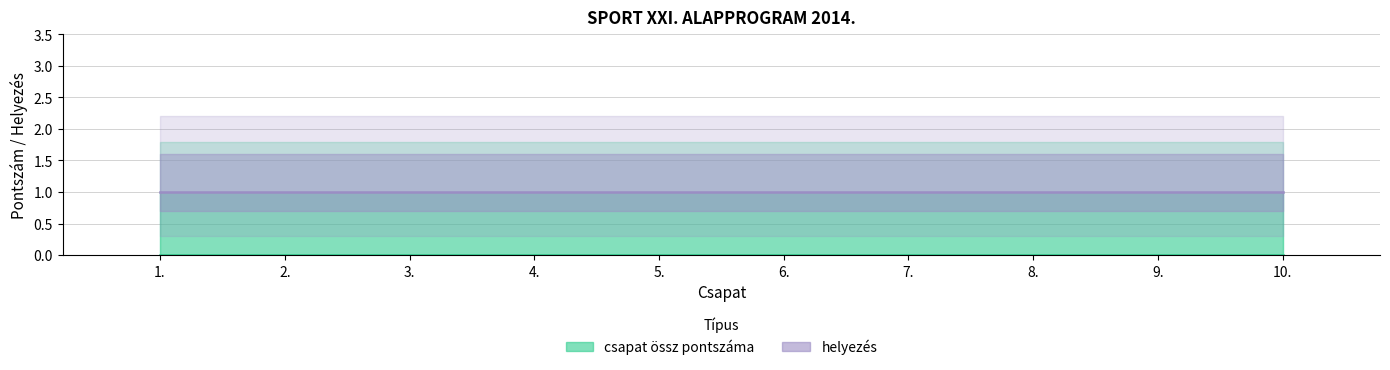

Reading right to left, what are all the values shown in this chart?

csapat össz pontszáma: 0	0	0	0	0	0	0	0	0	0
helyezés: 1	1	1	1	1	1	1	1	1	1